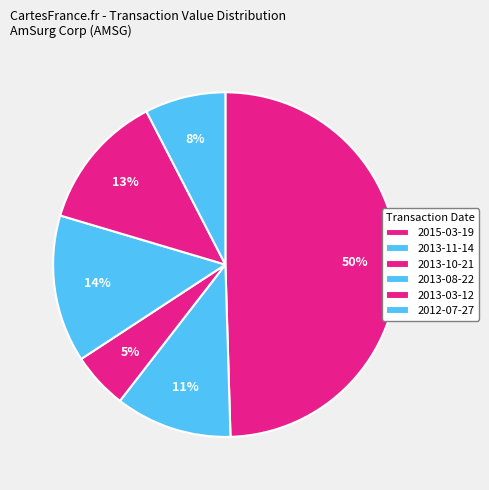

To the nearest percent, what is the difference between the 2012-07-27 and 2013-08-22 slice percentages?

6%